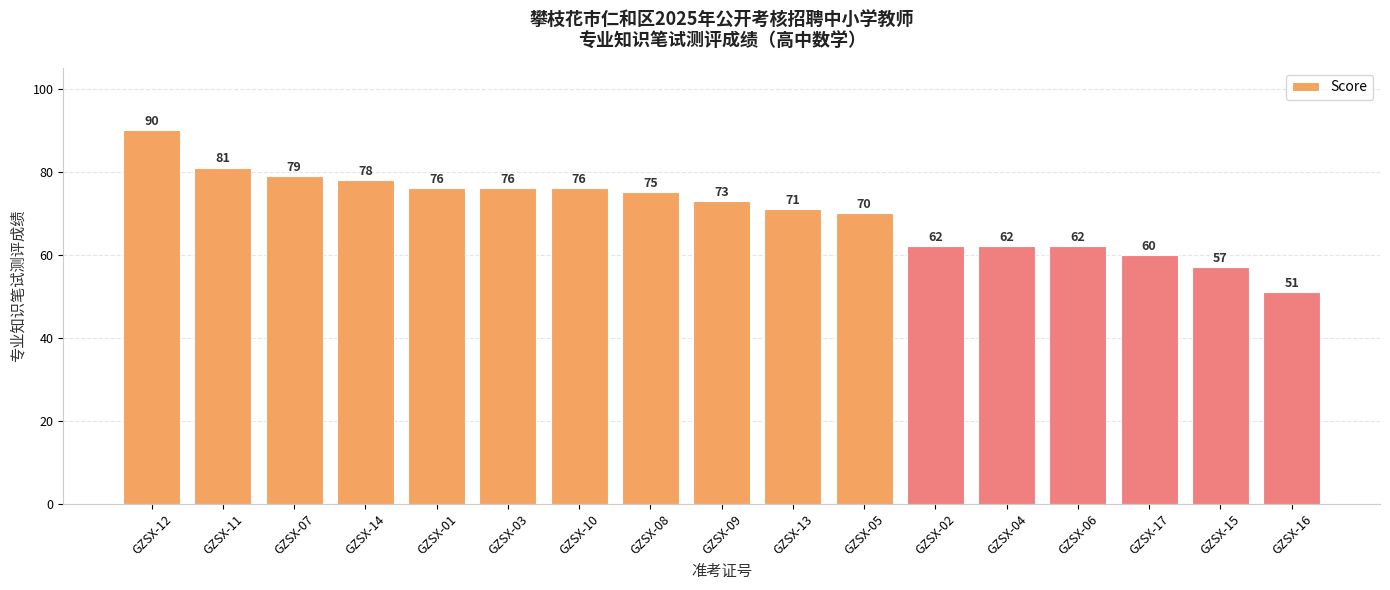

At which category does the chart reach its minimum across all series?

GZSX-16